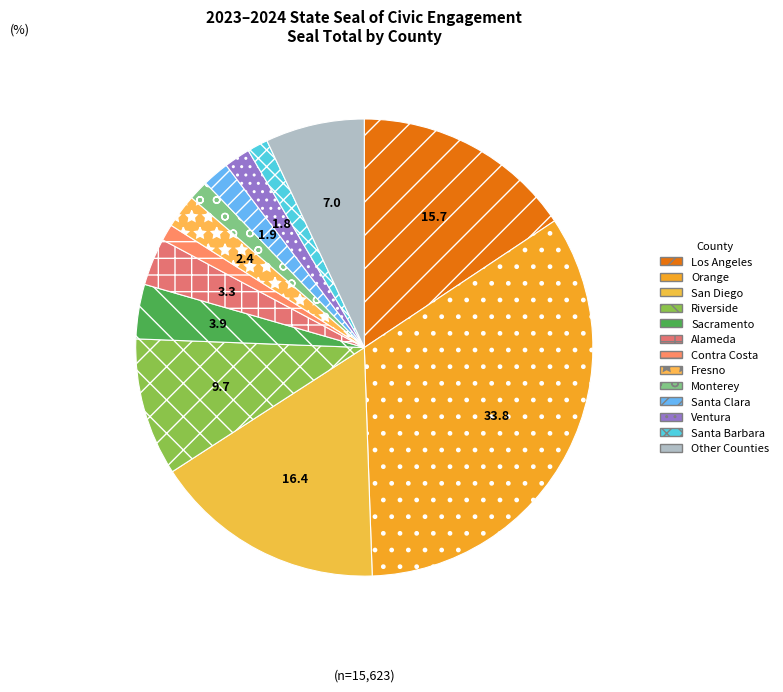

Rank the categories by value from lowest to highest.

Contra Costa, Monterey, Santa Barbara, Ventura, Santa Clara, Fresno, Alameda, Sacramento, Other Counties, Riverside, Los Angeles, San Diego, Orange